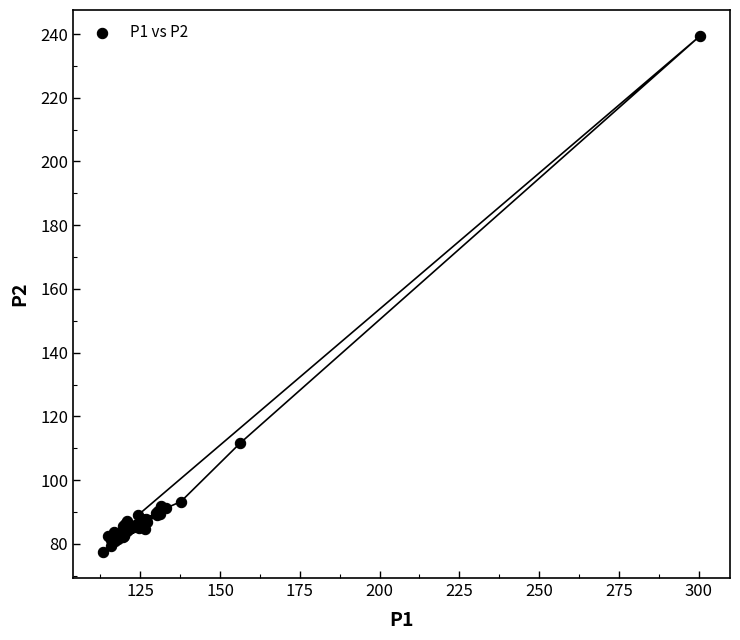

What Y value in the scatter plot is closest to 158?

111.6